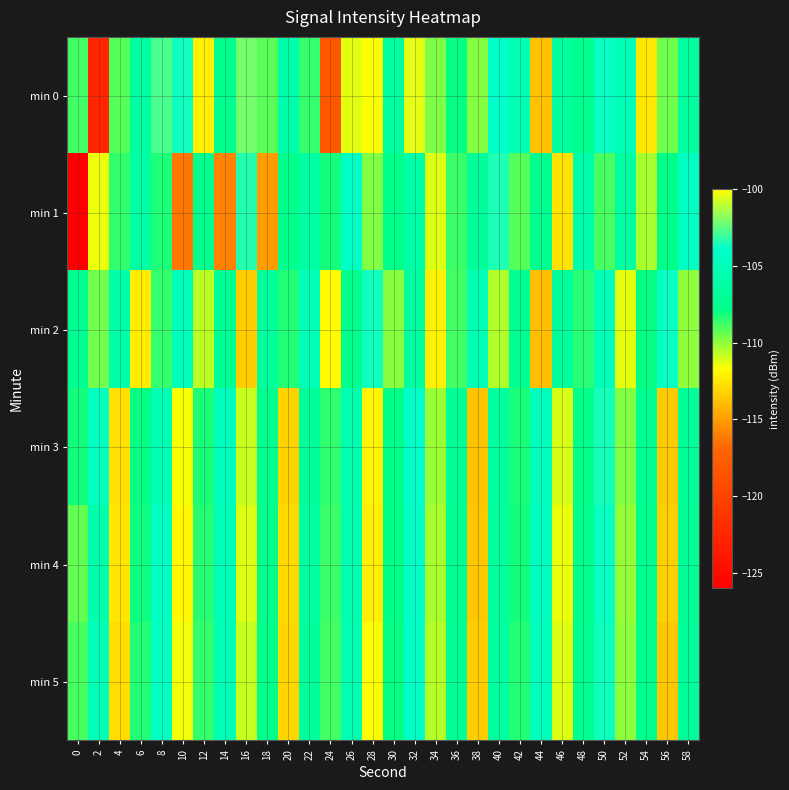

What is the total value across all series at 34?

-664.2